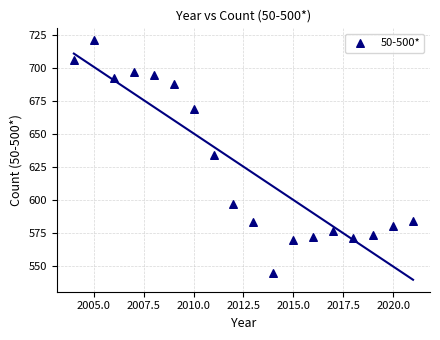

What is the range of Y values (max minus min)?

177